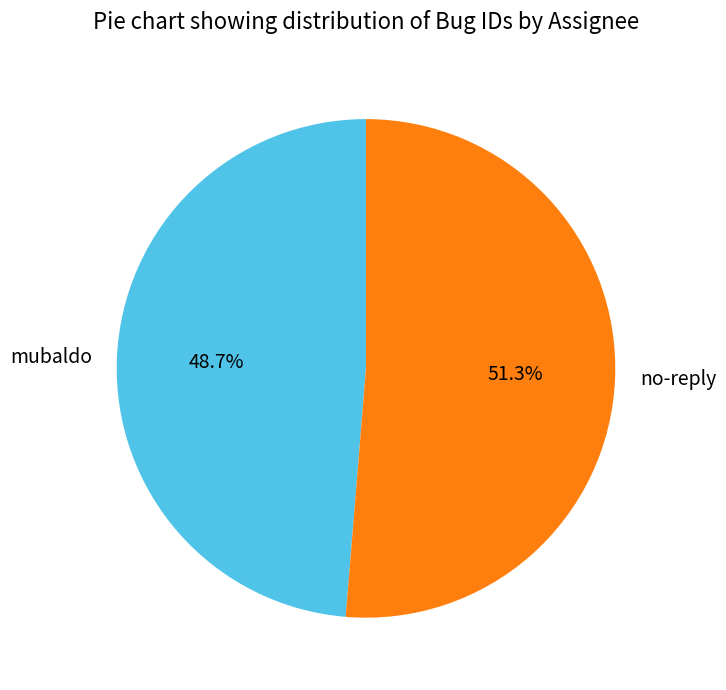

Is it true that mubaldo is 44% of the pie?

False